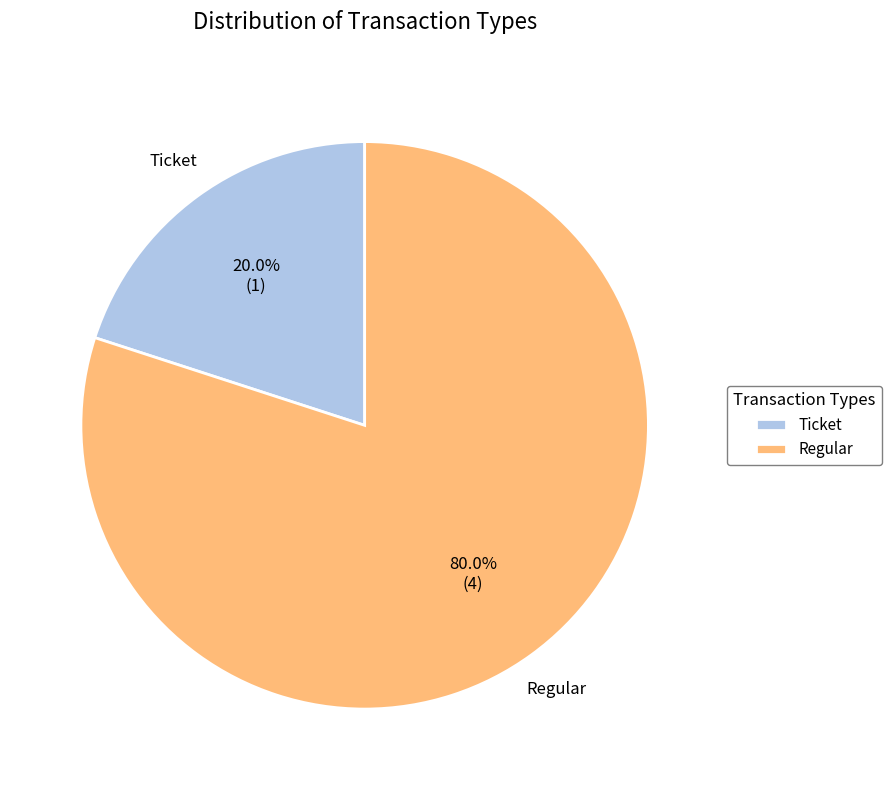

To the nearest percent, what is the average slice percentage?

50%